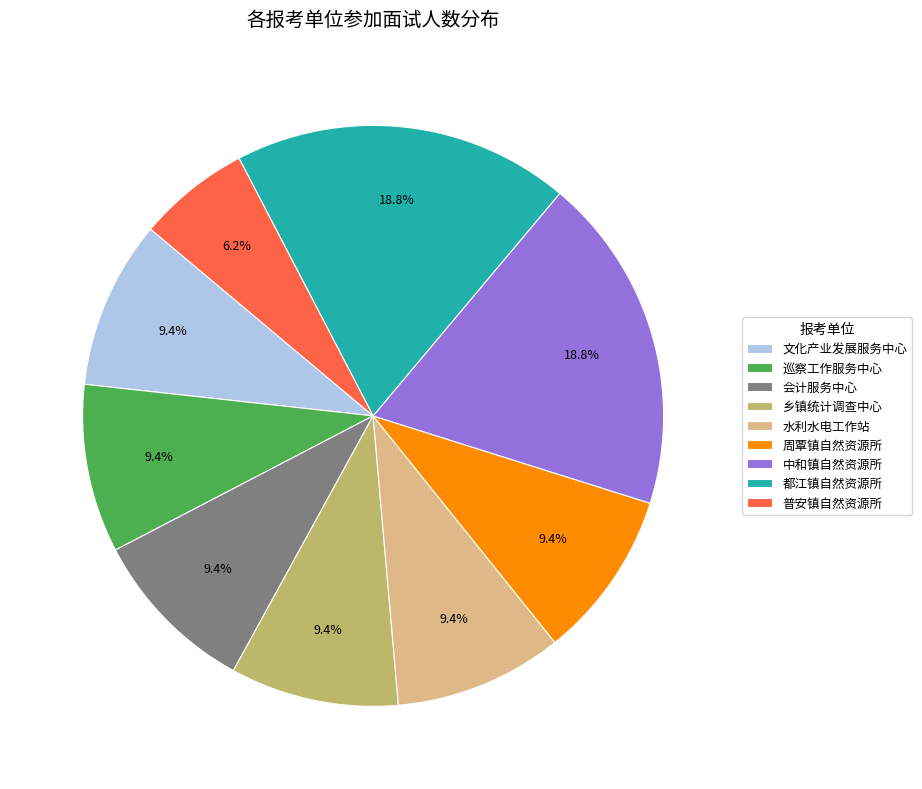

Which category has the smallest portion of the pie?

普安镇自然资源所